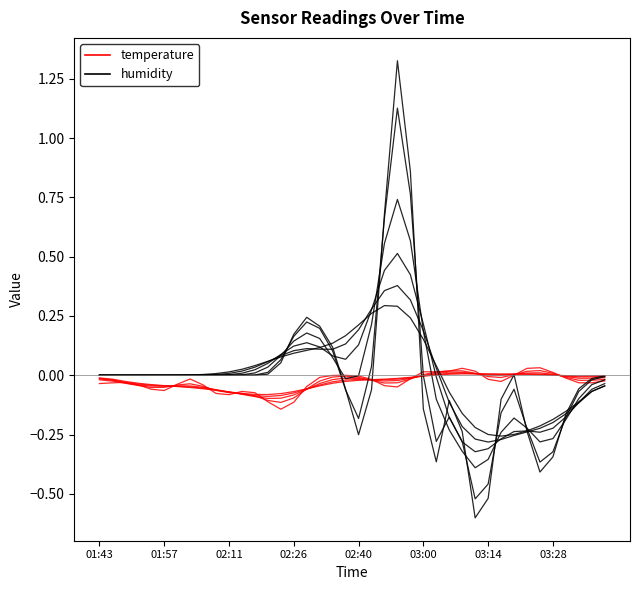

True or false: humidity has a value of -0.0 at 38.

False